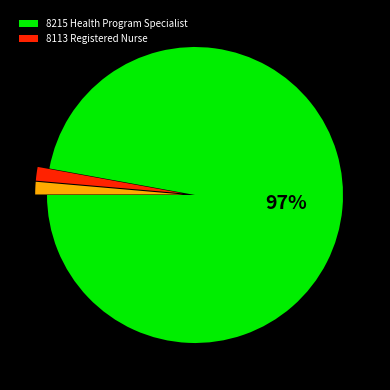

Is there a majority slice in this chart?

Yes